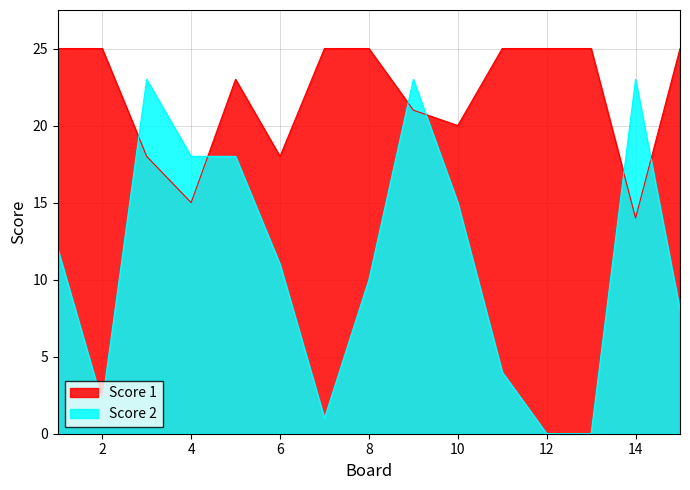

How many series are shown in this chart?

2